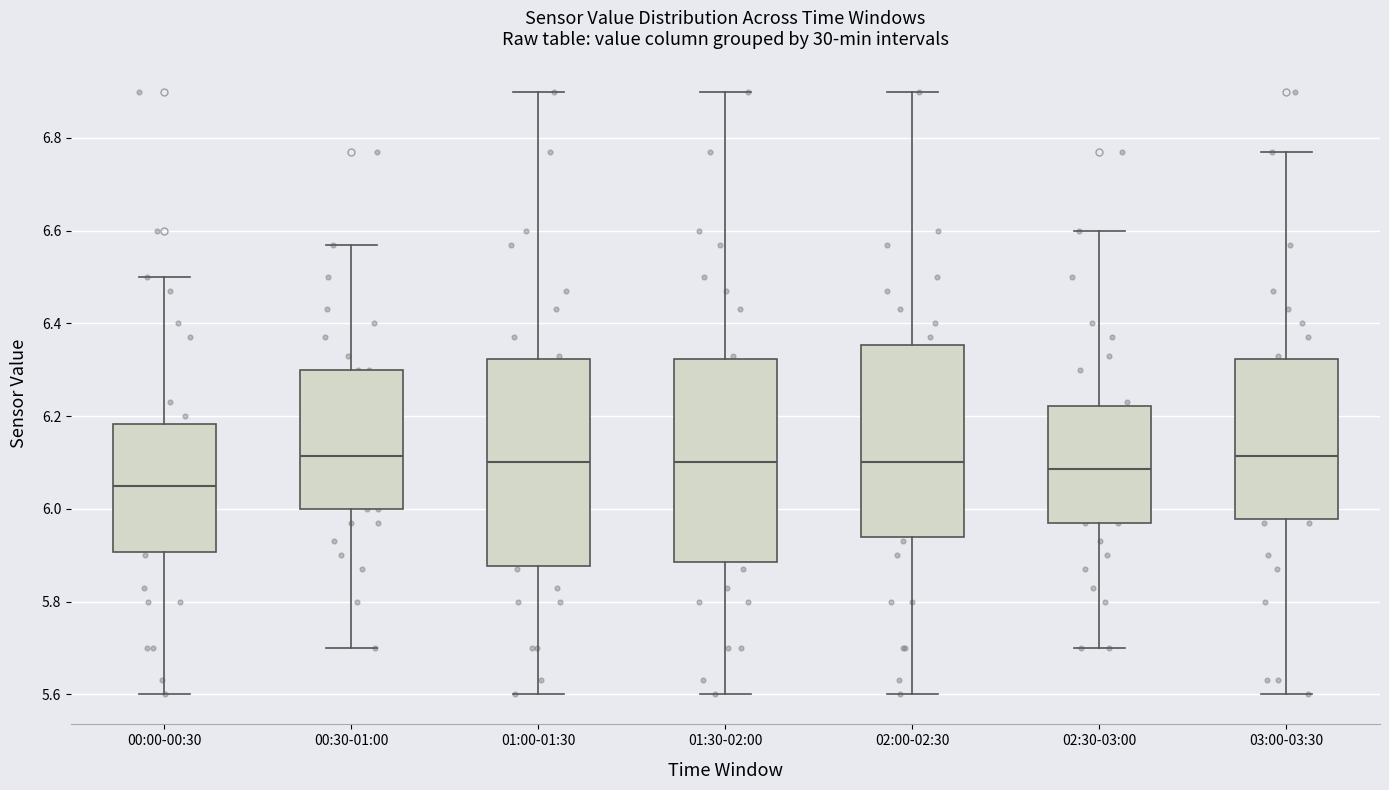

Where is the upper edge of the box for 02:30-03:00 on the y-axis? The values are not printed on the chart, so give them approximately, as read against the axis.

6.22